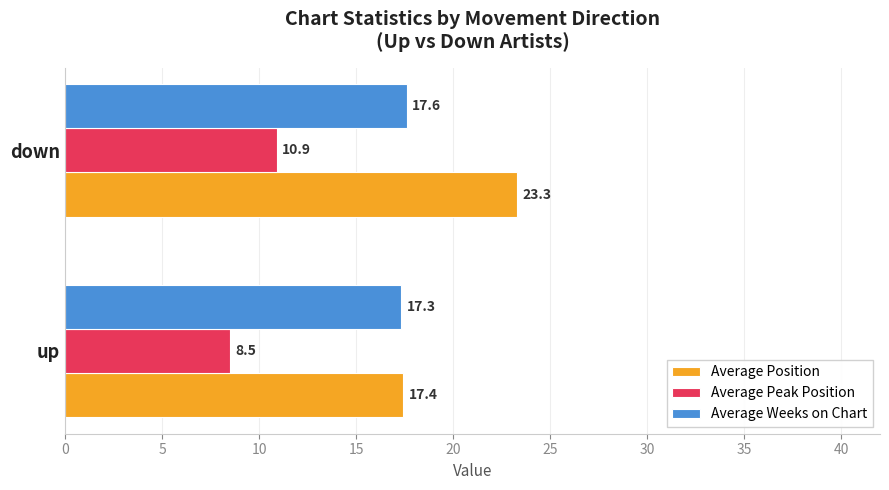

True or false: Average Peak Position has a value of 10.9 at down.

True